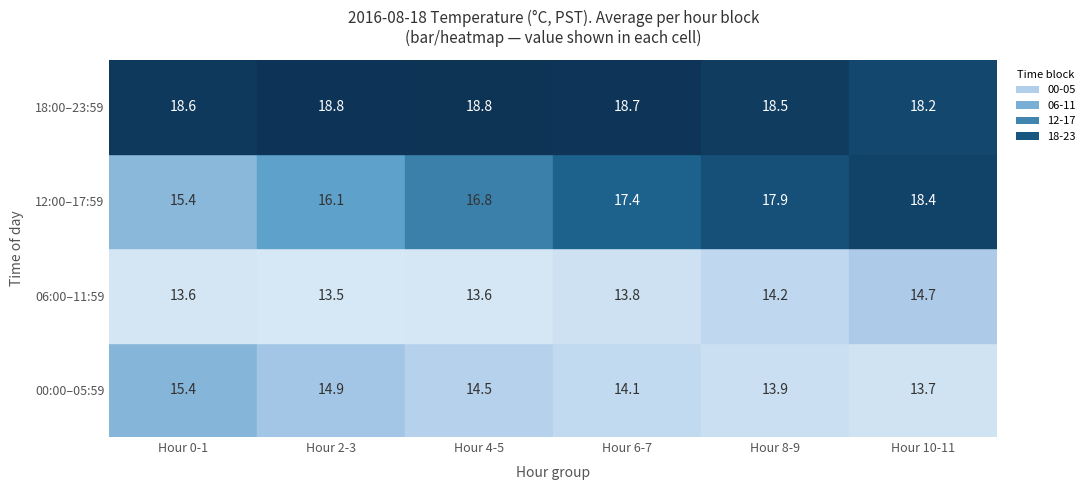

How many bars are there in total?

24